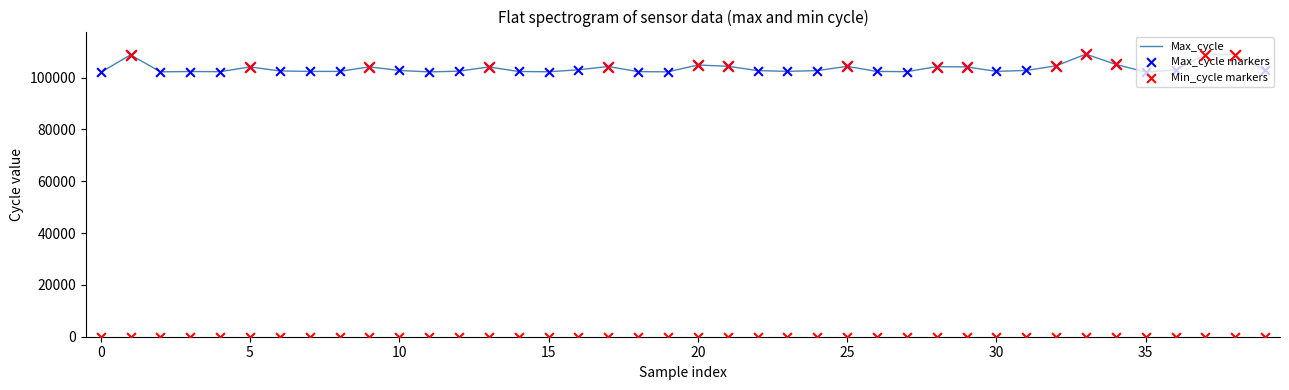

At which category is the sum across all series the highest?

33